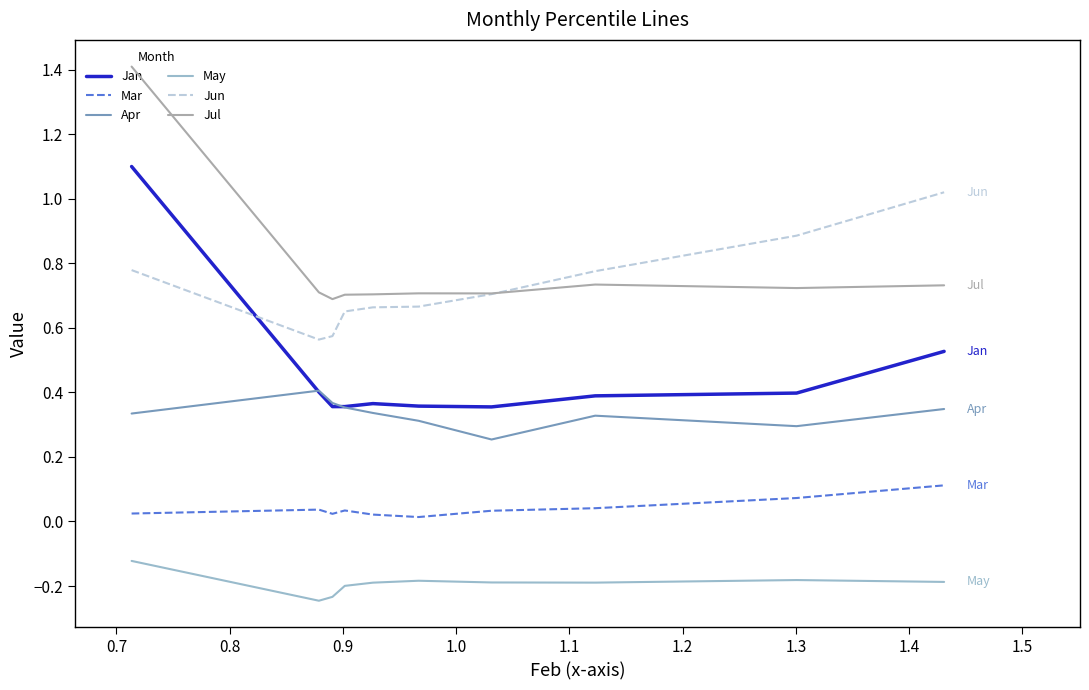

True or false: Mar and Jul cross at least once.

False